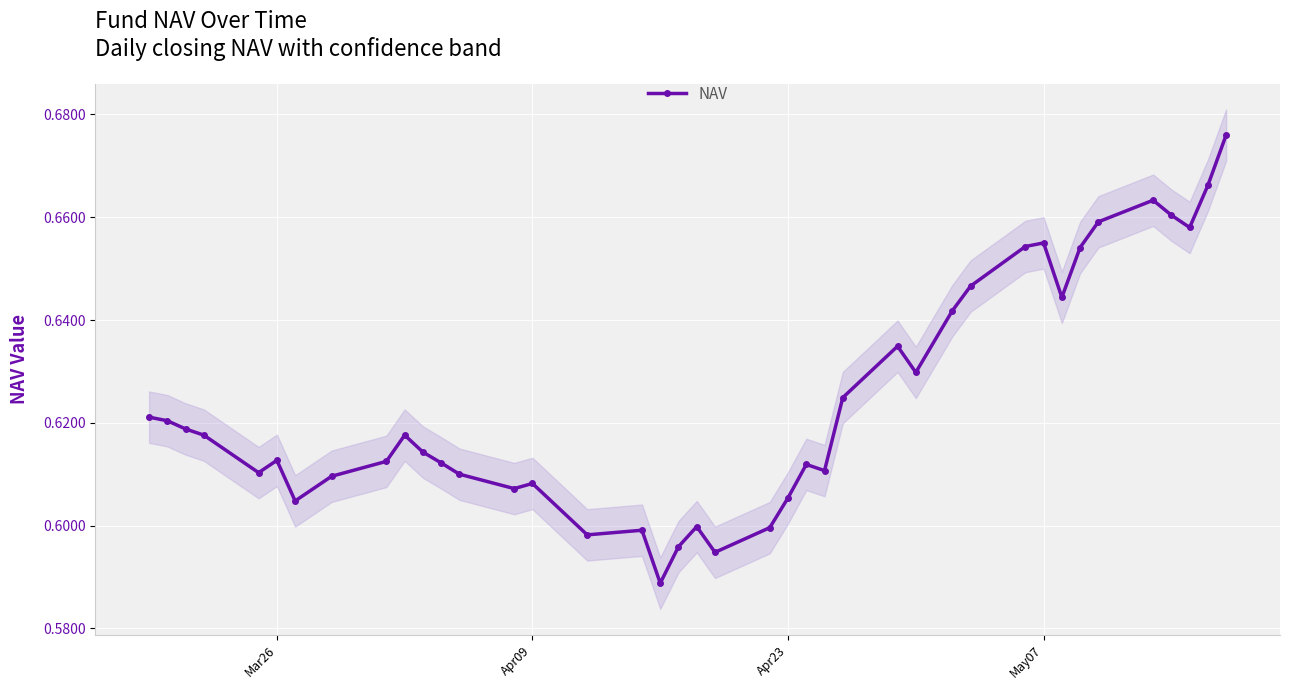

Is it true that NAV equals 0.9 at May07?

False